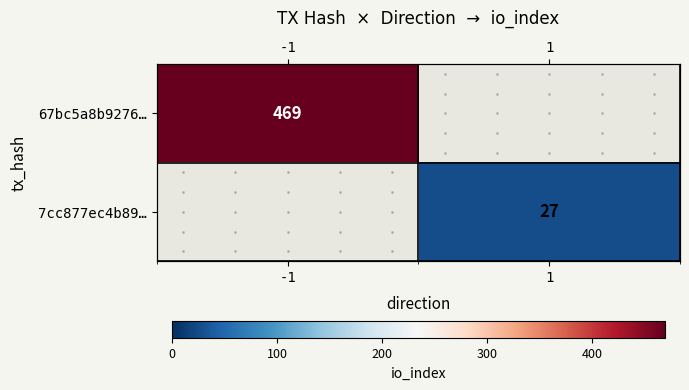

Is the value of 67bc5a8b9276… at -1 greater than the value of 7cc877ec4b89… at 1?

Yes